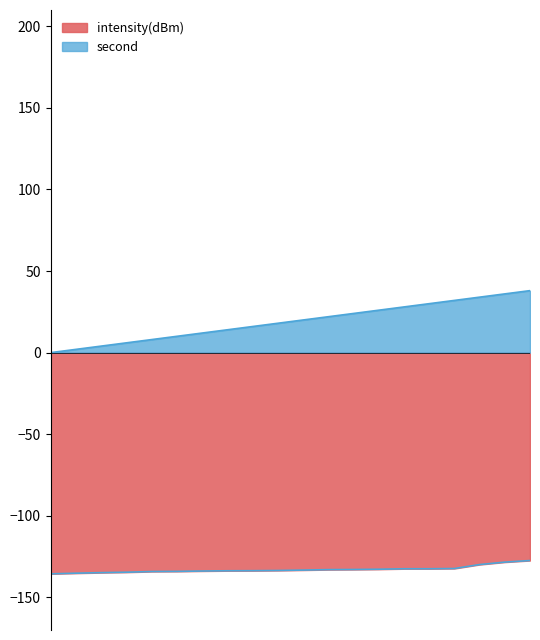

Read the value at 22.

22